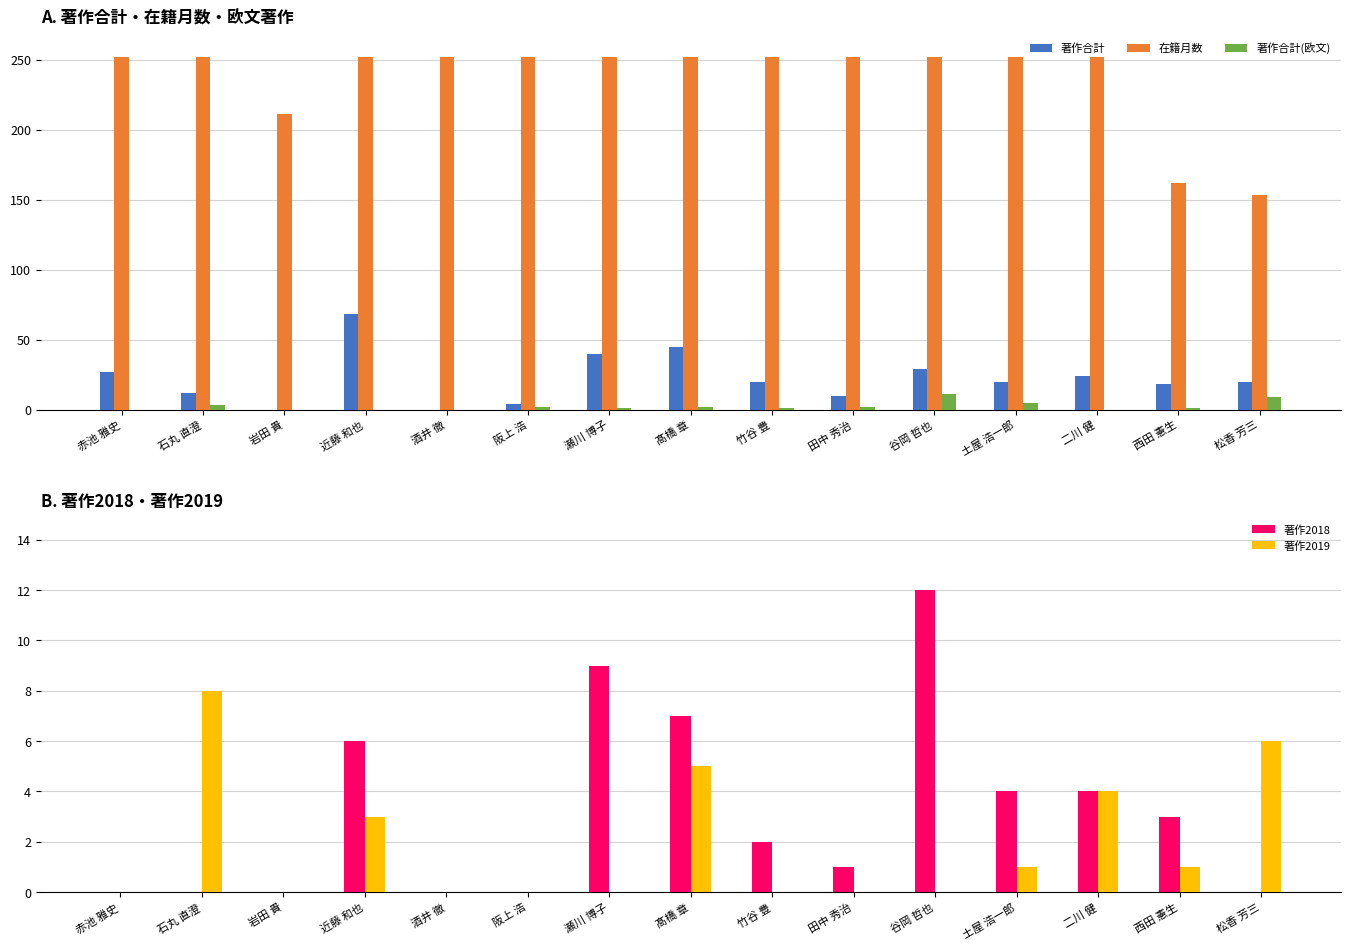

What is the total value across all series at 二川 健?

284